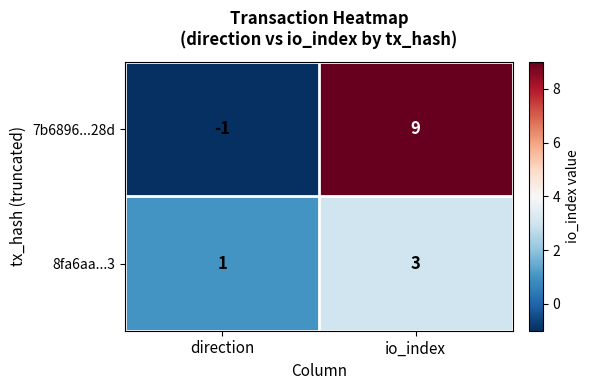

Reading right to left, list all the values displayed in this chart.

7b6896...28d: io_index=9	direction=-1
8fa6aa...3: io_index=3	direction=1